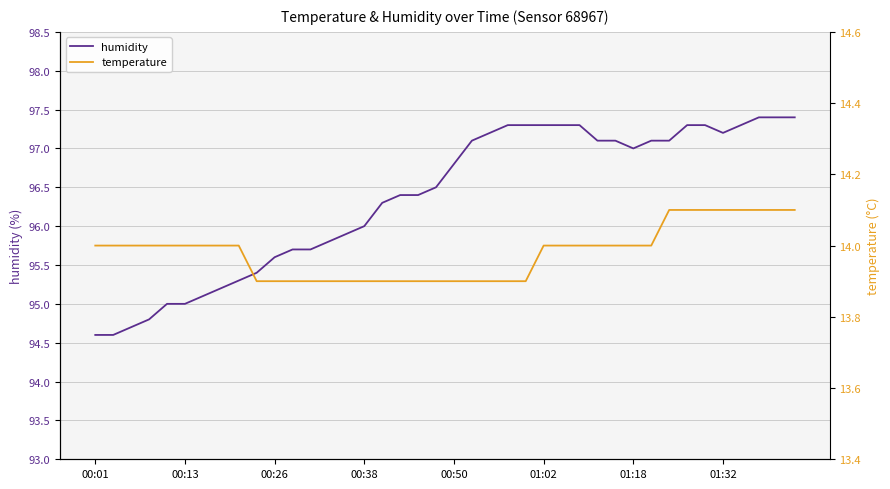

True or false: temperature has more than 2 points higher than both neighbors.

False